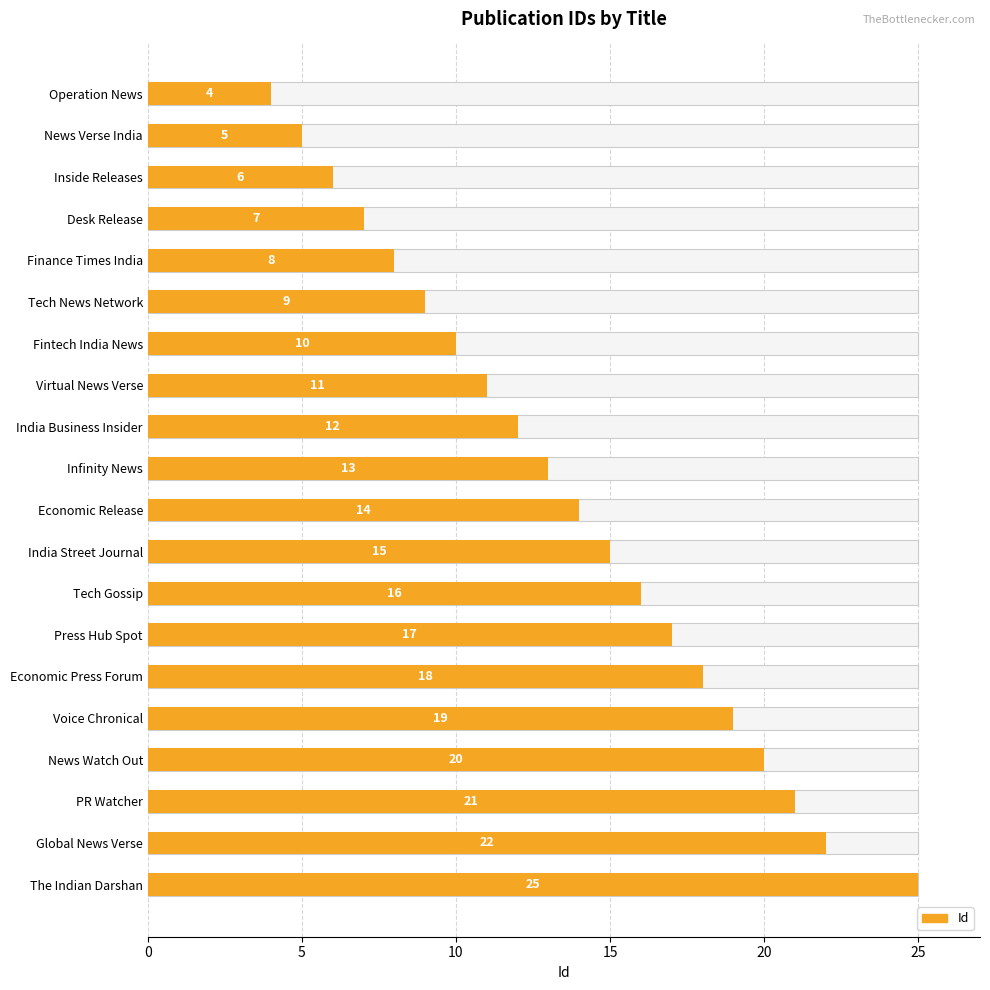

Reading left to right, extract all data points from this chart.

4	5	6	7	8	9	10	11	12	13	14	15	16	17	18	19	20	21	22	25